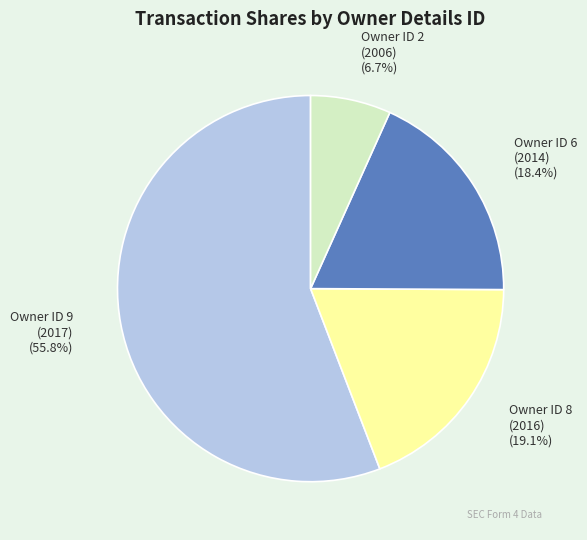

How many segments does this pie chart have?

4